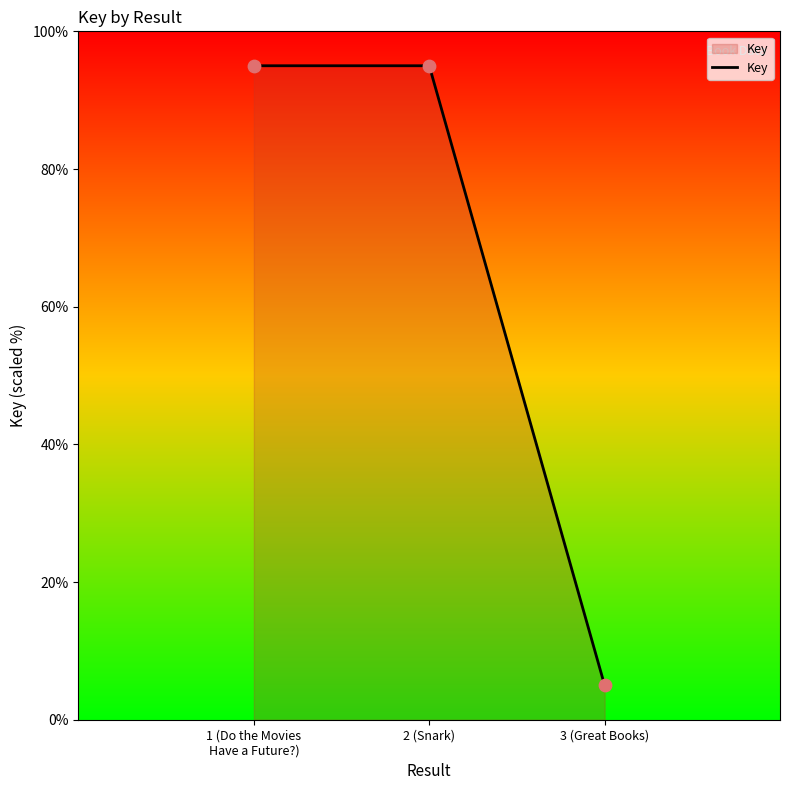

Between 3 (Great Books) and 1 (Do the Movies
Have a Future?), which is larger?

1 (Do the Movies
Have a Future?)